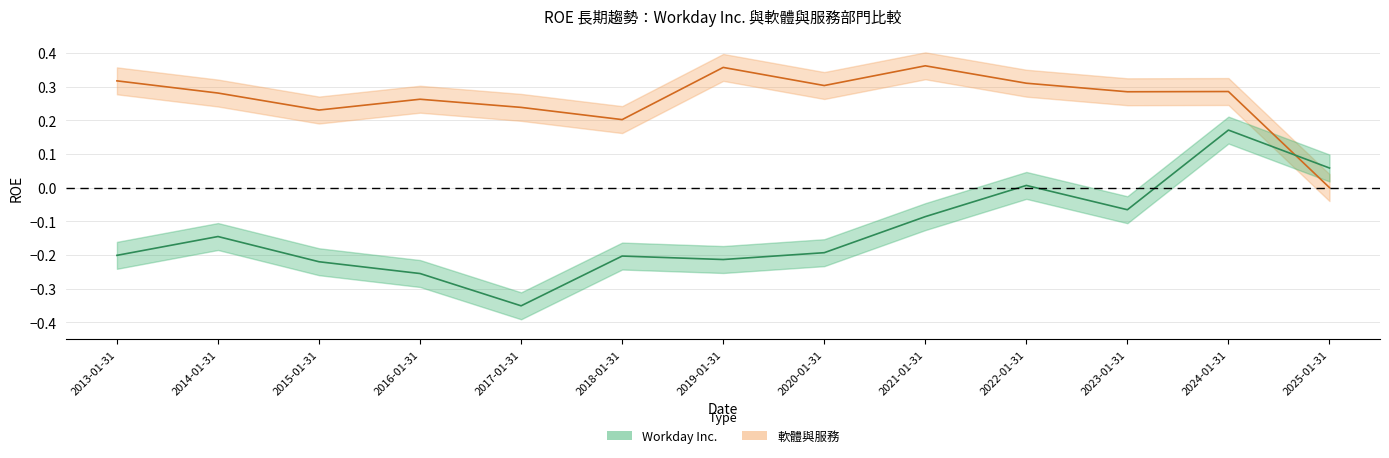

Which series has the largest total across all categories?

軟體與服務